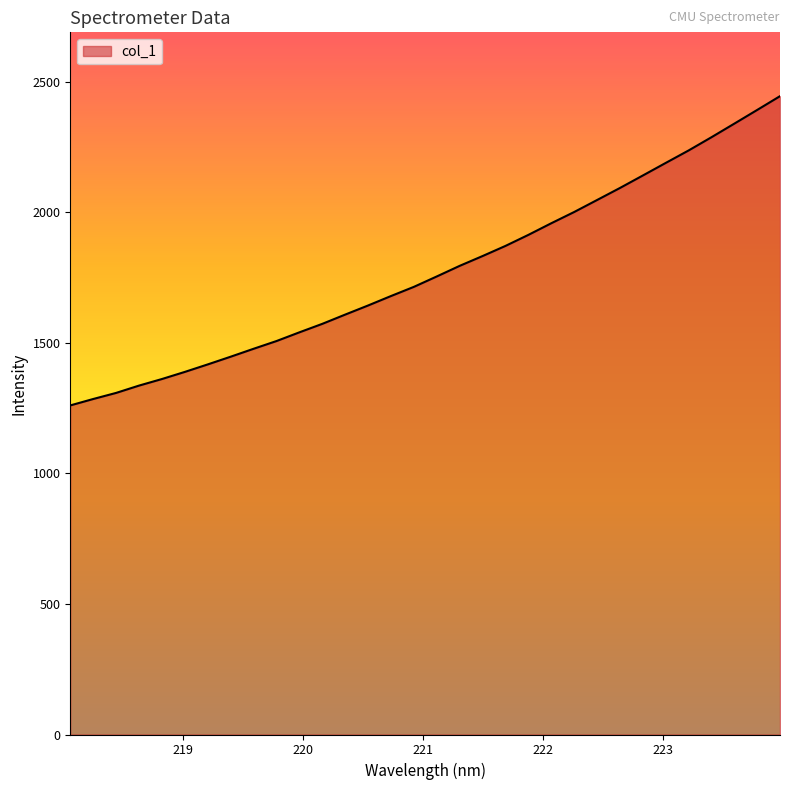

What is the difference between the maximum and minimum values?

1184.2